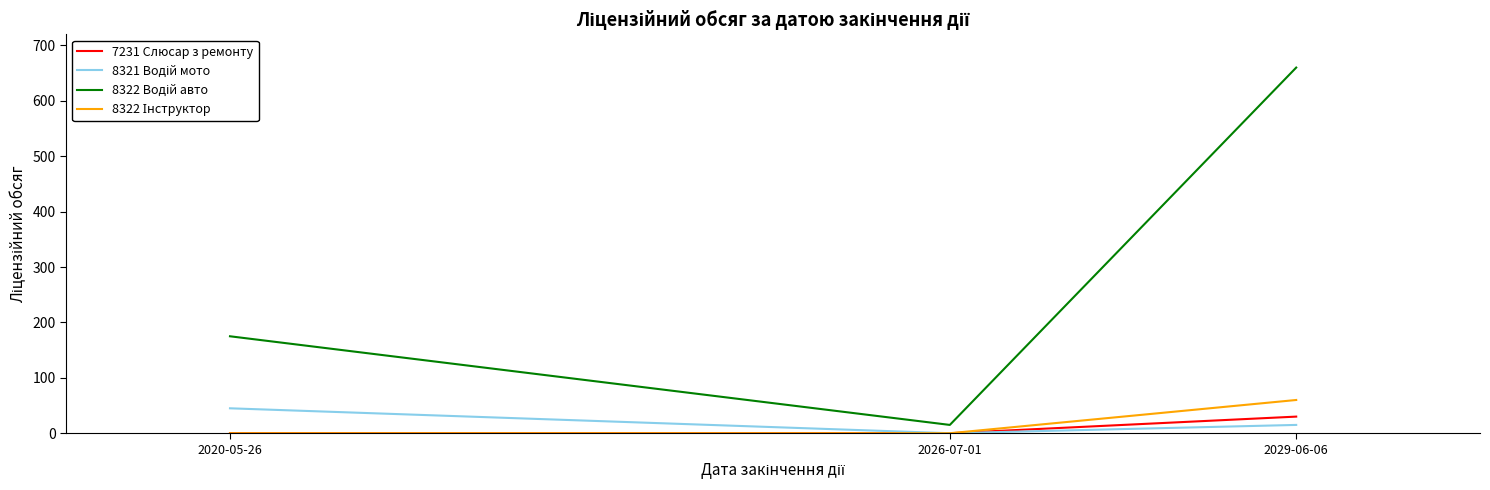

What is the greatest value displayed?

660